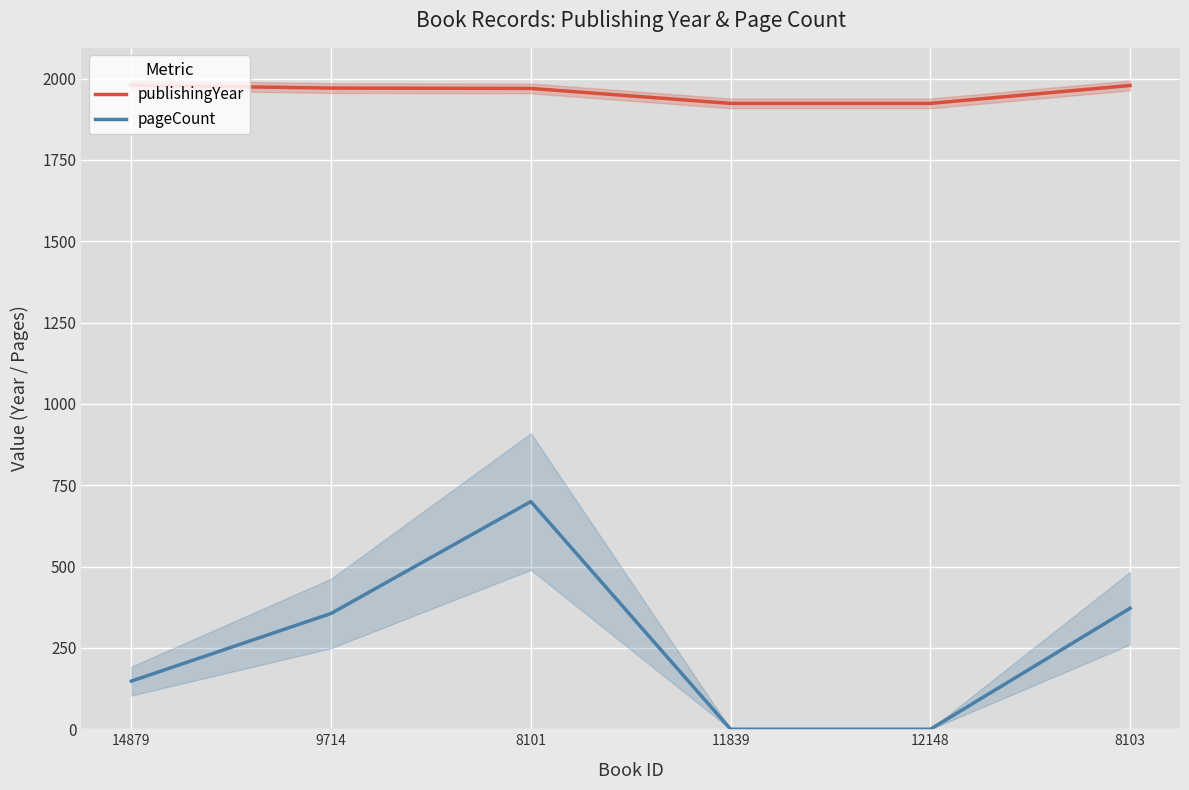

Rank the series by their average value, from lowest to highest.

pageCount, publishingYear